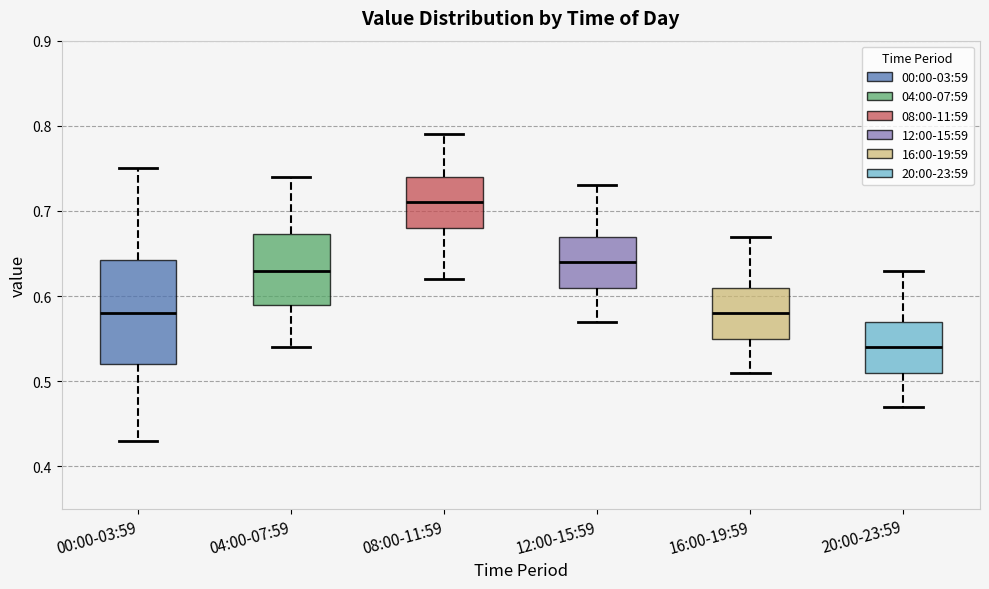

Comparing the boxes themselves (not the whiskers), which one is the tallest?

00:00-03:59